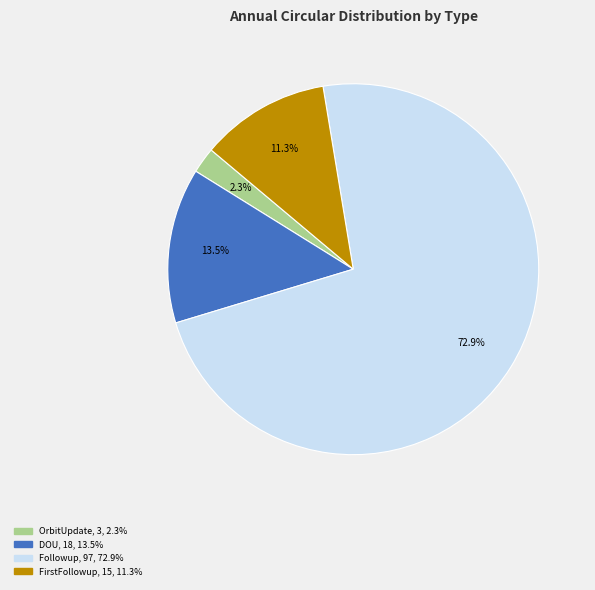

Does any single category account for the majority?

Yes